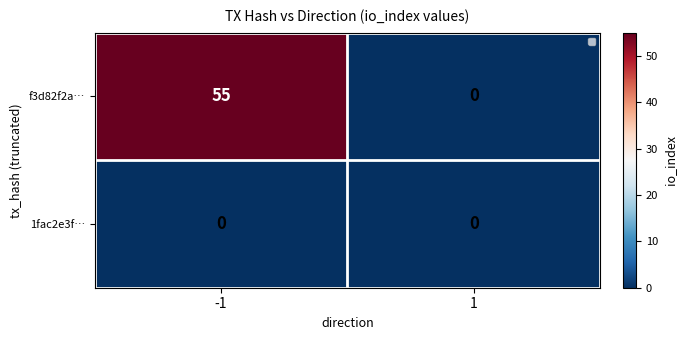

Which series has the largest total across all categories?

f3d82f2a…